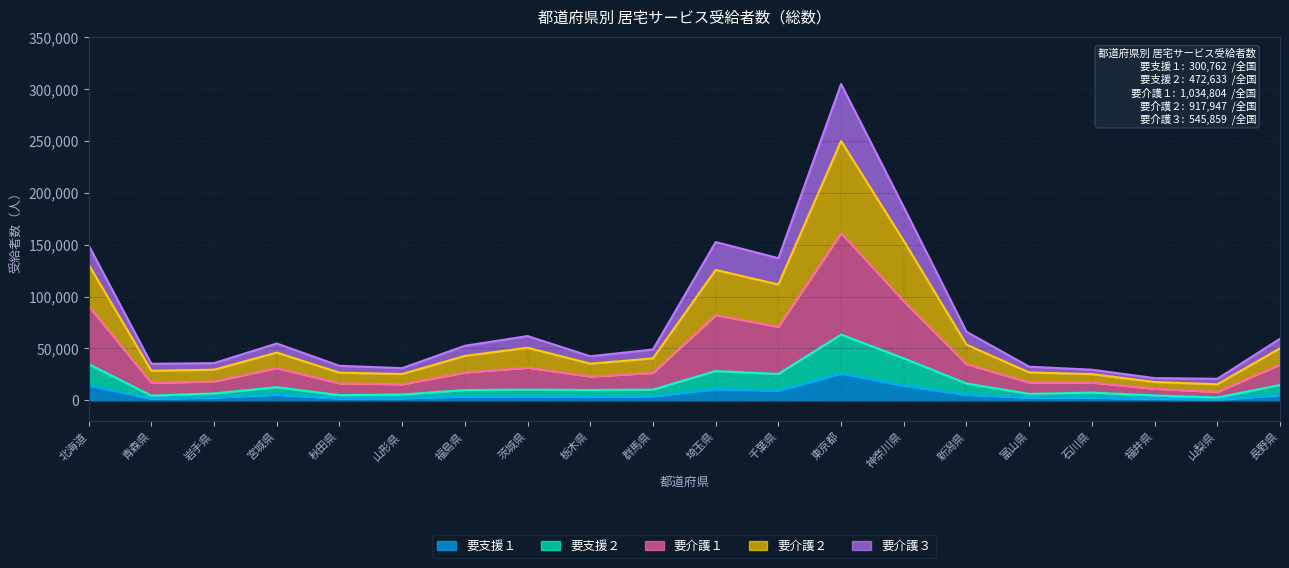

What is the total value across all series at 神奈川県?

186180